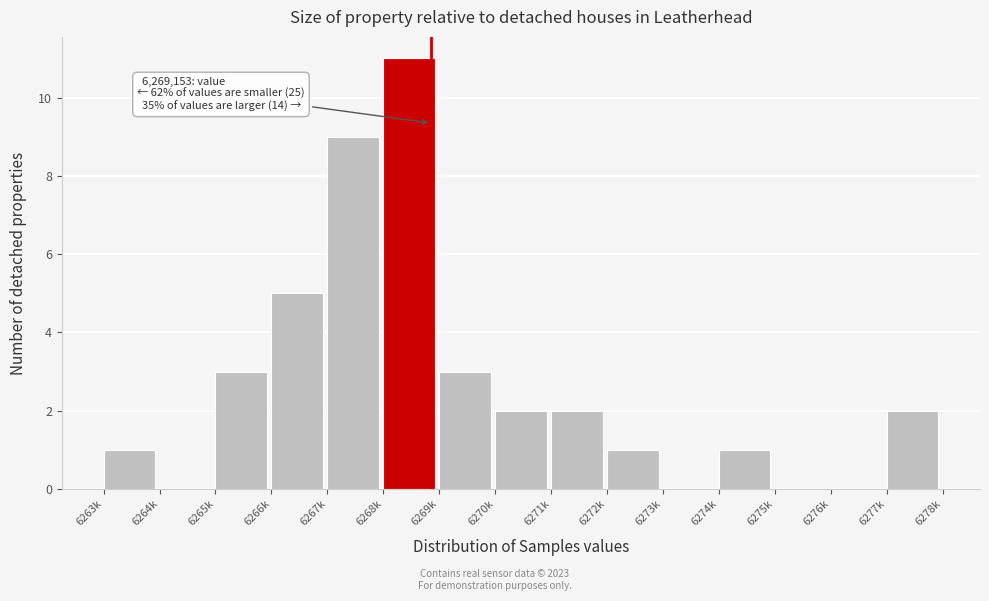

Reading left to right, list all the values displayed in this chart.

6263k=1	6264k=0	6265k=3	6266k=5	6267k=9	6268k=11	6269k=3	6270k=2	6271k=2	6272k=1	6273k=0	6274k=1	6275k=0	6276k=0	6277k=2